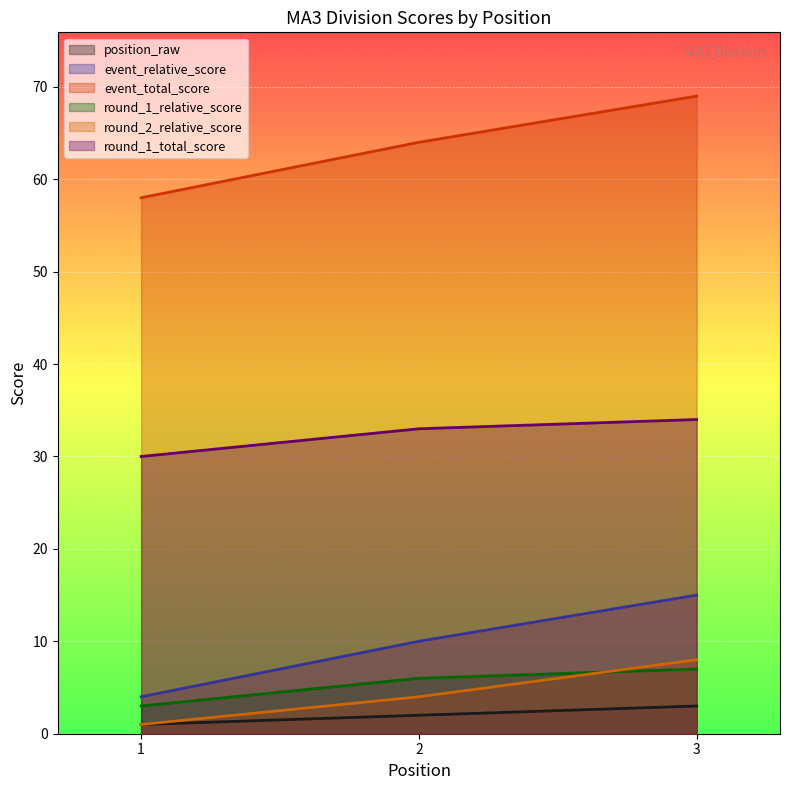

Rank the series by their maximum value, from highest to lowest.

event_total_score, round_1_total_score, event_relative_score, round_2_relative_score, round_1_relative_score, position_raw